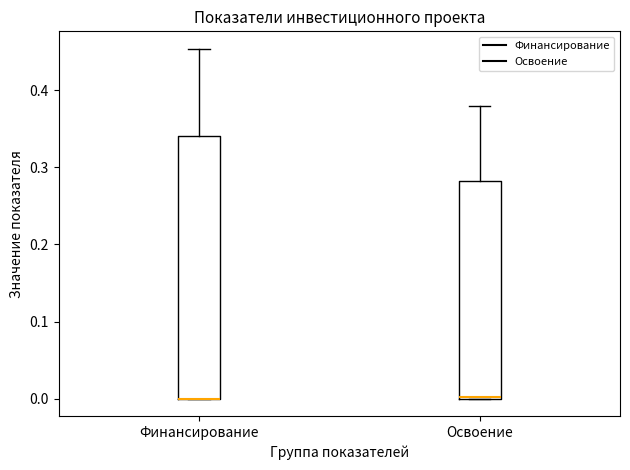

Reading left to right, read every box against the y-axis: the position of its median line, the range the box covers, and the ends of its whiskers. The values are not printed on the chart, so give them approximately, as read against the axis.

Финансирование: median 0.00 (drawn on the box's lower edge), box 0.00 to 0.34, whiskers 0.00 to 0.45
Освоение: median 0.00 (drawn on the box's lower edge), box 0.00 to 0.28, whiskers 0.00 to 0.38